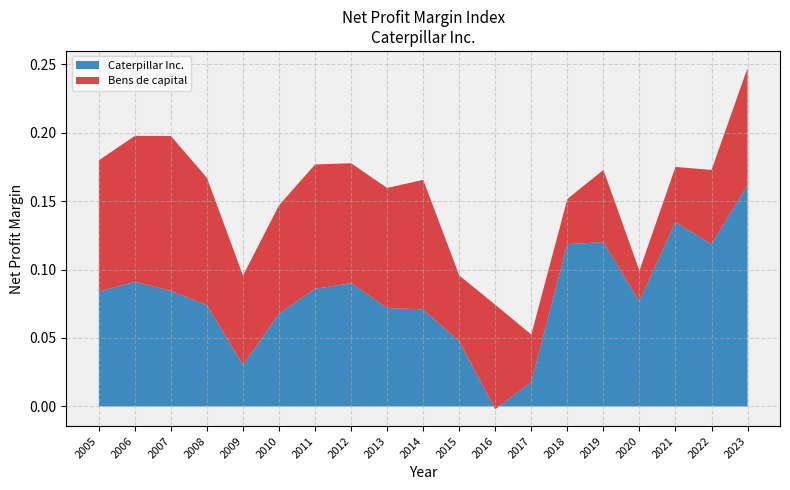

Reading left to right, extract all data points from this chart.

Caterpillar Inc.: 2005=0.1	2006=0.1	2007=0.1	2008=0.1	2009=0.0	2010=0.1	2011=0.1	2012=0.1	2013=0.1	2014=0.1	2015=0.0	2016=-0.0	2017=0.0	2018=0.1	2019=0.1	2020=0.1	2021=0.1	2022=0.1	2023=0.2
Bens de capital: 2005=0.1	2006=0.1	2007=0.1	2008=0.1	2009=0.1	2010=0.1	2011=0.1	2012=0.1	2013=0.1	2014=0.1	2015=0.0	2016=0.1	2017=0.0	2018=0.0	2019=0.1	2020=0.0	2021=0.0	2022=0.1	2023=0.1